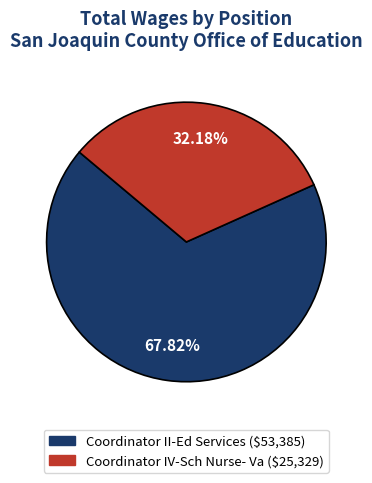

Is the sum of Coordinator II-Ed Services and Coordinator IV-Sch Nurse- Va greater than half?

Yes